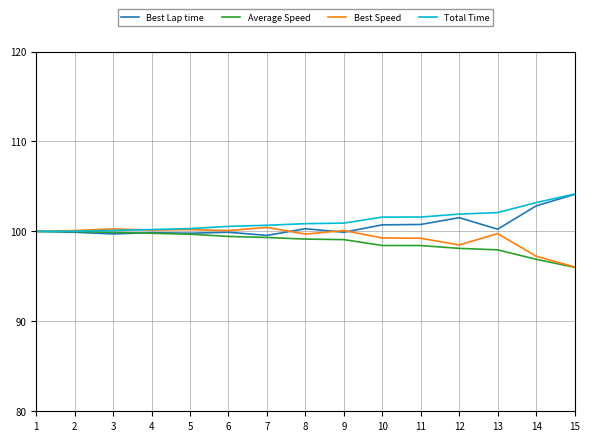

Does the chart display data point markers on the line(s)?

No